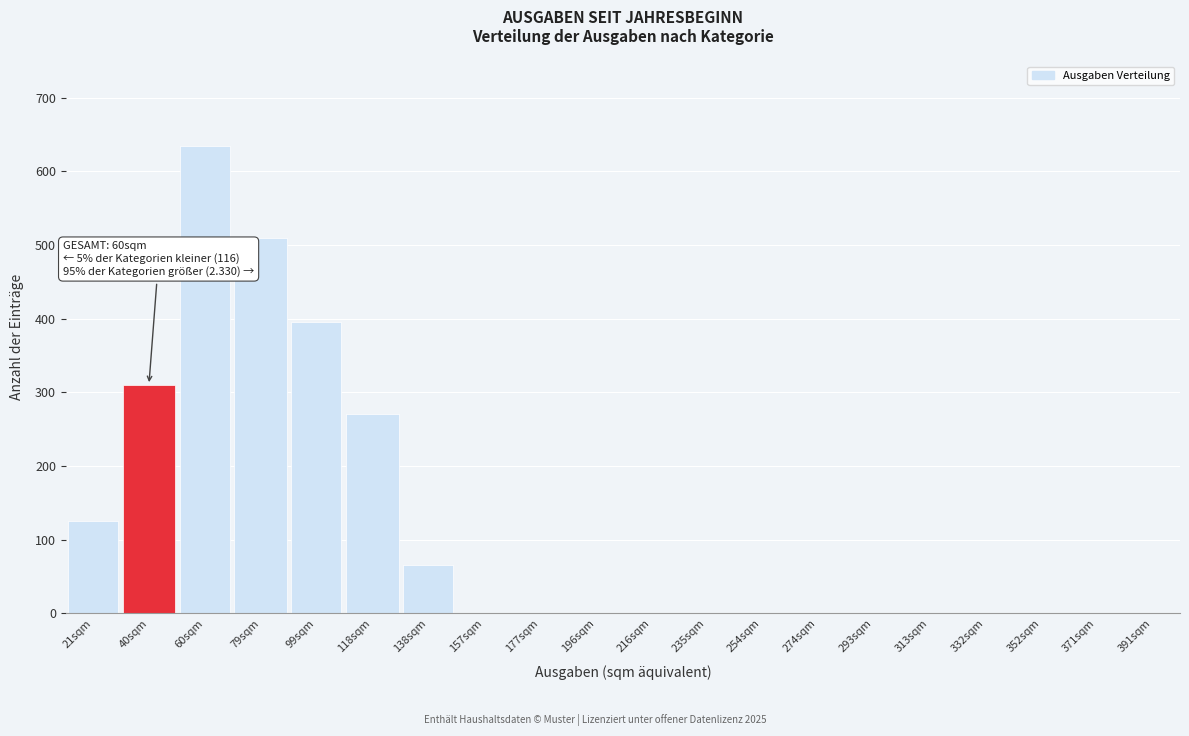

Reading right to left, transcribe all the data shown in this chart.

391sqm=0	371sqm=0	352sqm=0	332sqm=0	313sqm=0	293sqm=0	274sqm=0	254sqm=0	235sqm=0	216sqm=0	196sqm=0	177sqm=0	157sqm=0	138sqm=65	118sqm=270	99sqm=395	79sqm=510	60sqm=635	40sqm=310	21sqm=125